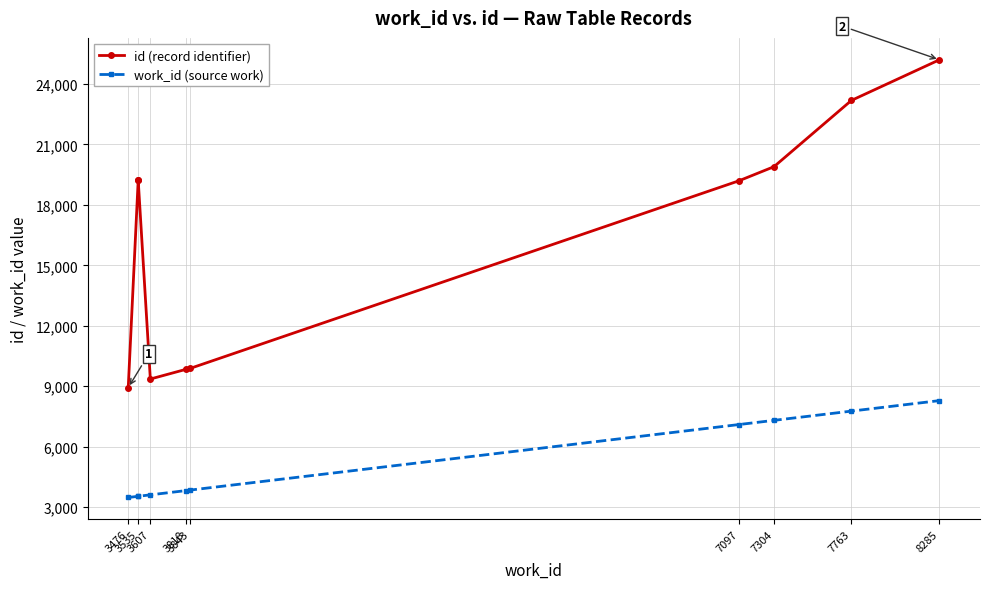

What is the sum of all id (record identifier) values?

163935